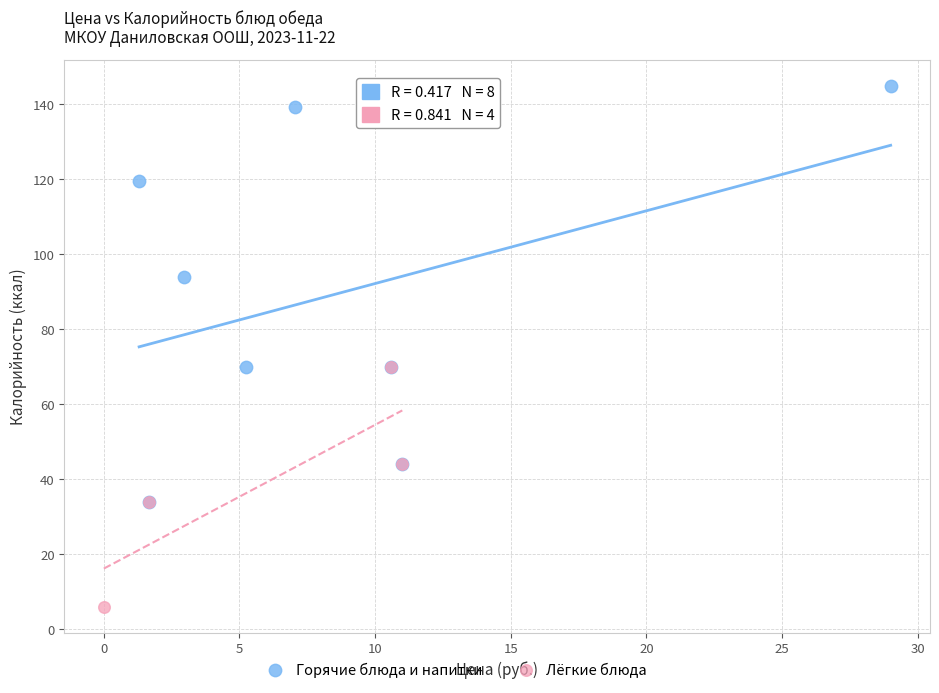

Which series has the largest Y range (max minus min)?

Горячие блюда и напитки